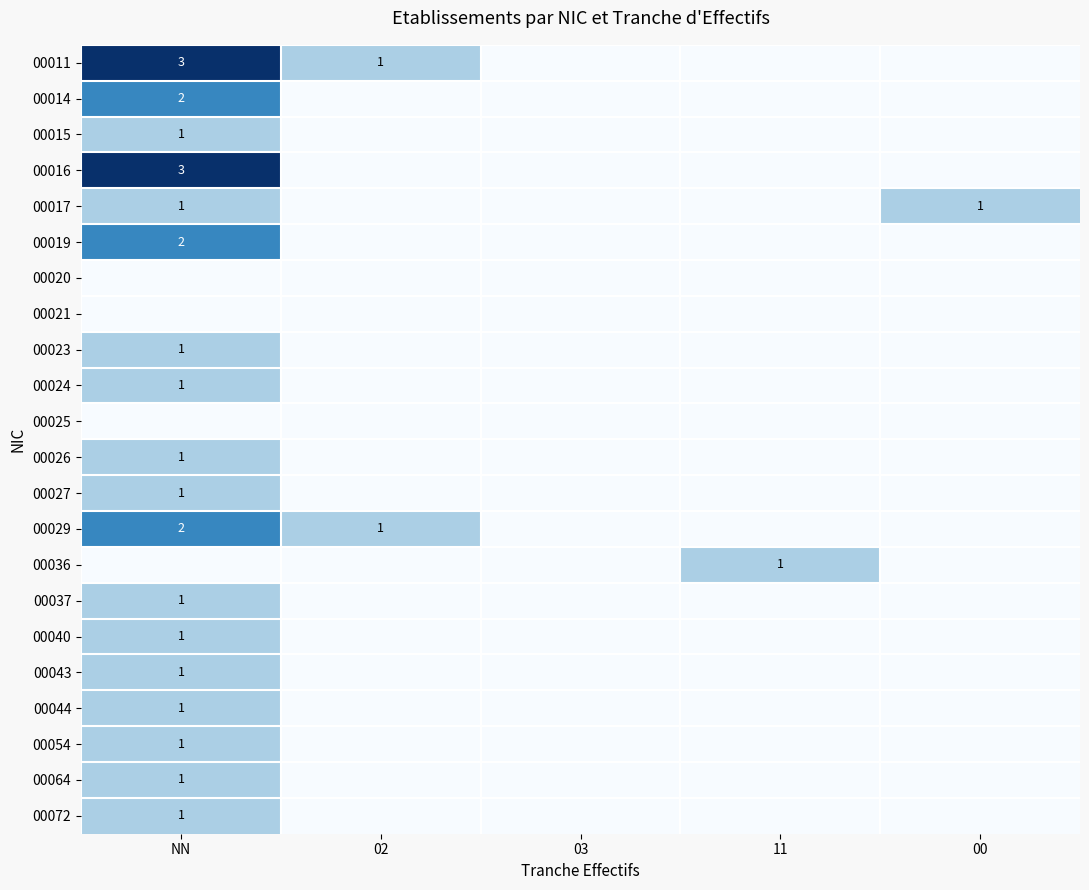

How many categories are shown in the chart?

5